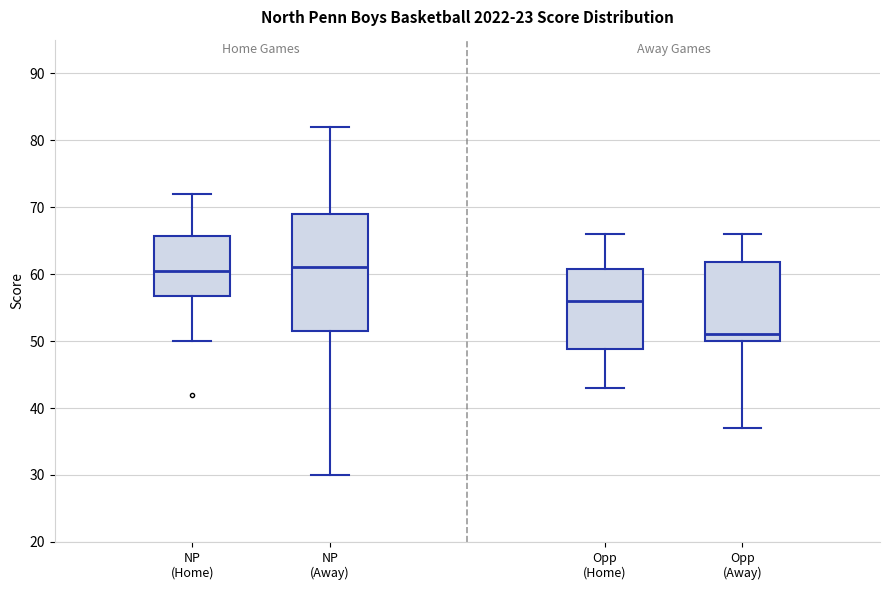

Where does the median line of the box for NP (Away) sit on the y-axis? The values are not printed on the chart, so give them approximately, as read against the axis.

61